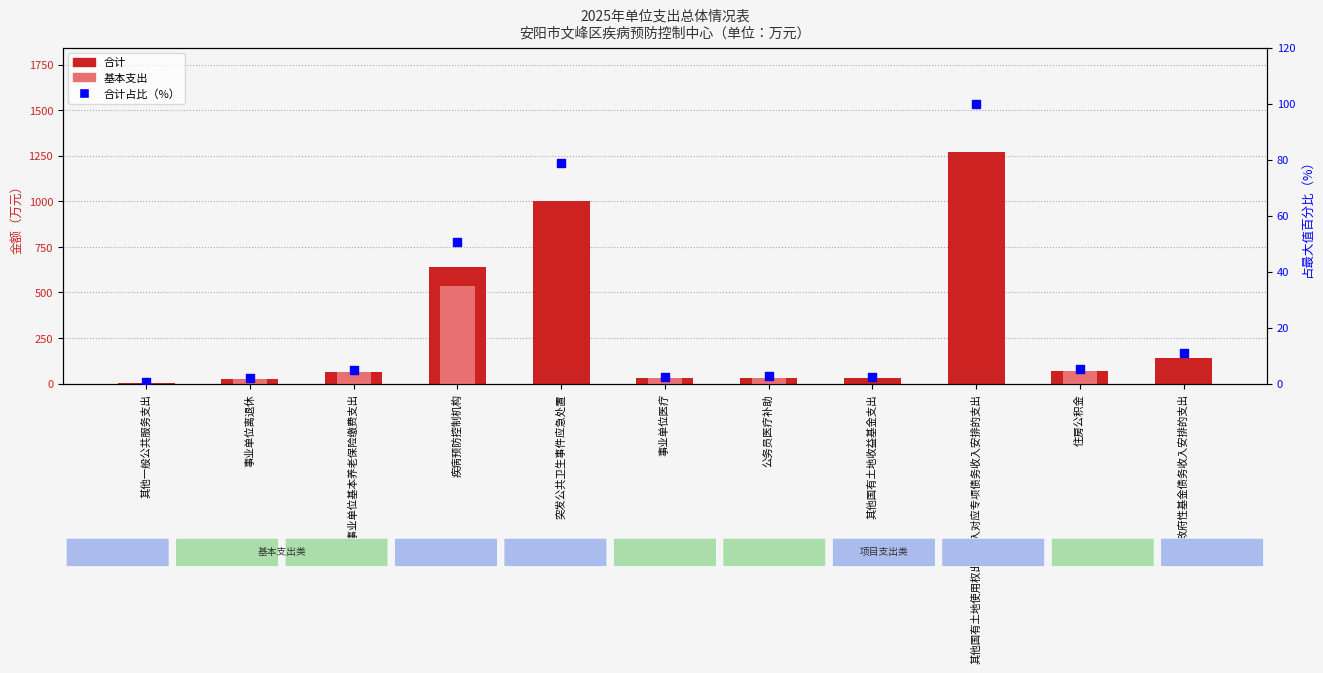

Is the value of 合计 at 公务员医疗补助 greater than the value of 基本支出 at 其他一般公共服务支出?

Yes